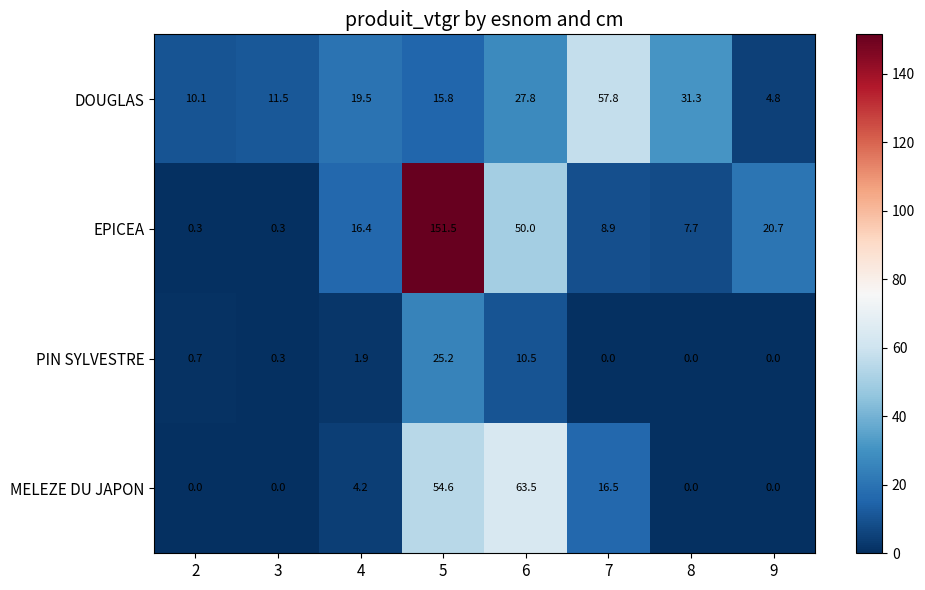

Which category has the highest value across all series?

5